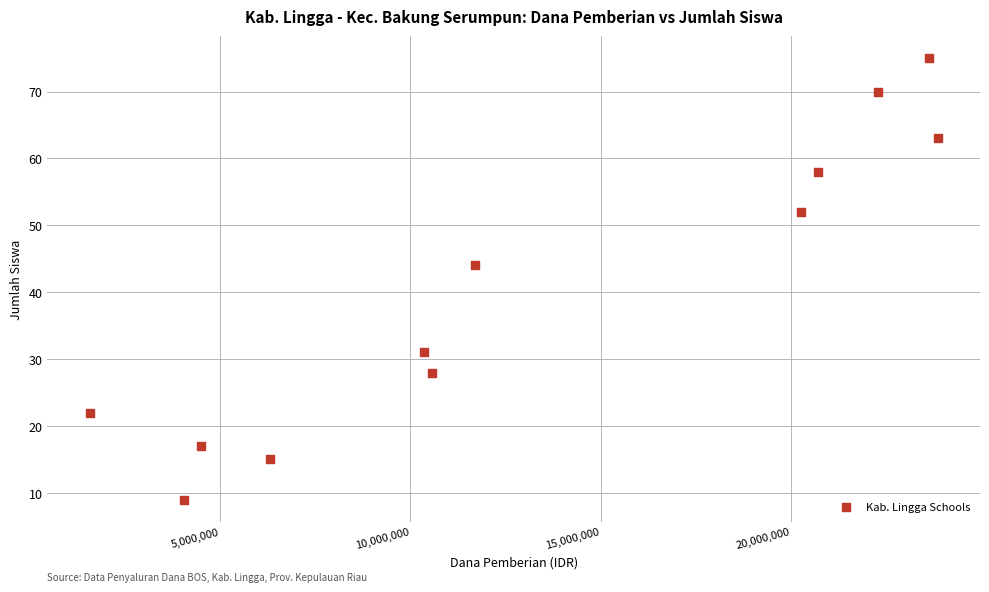

What is the average Y value?

40